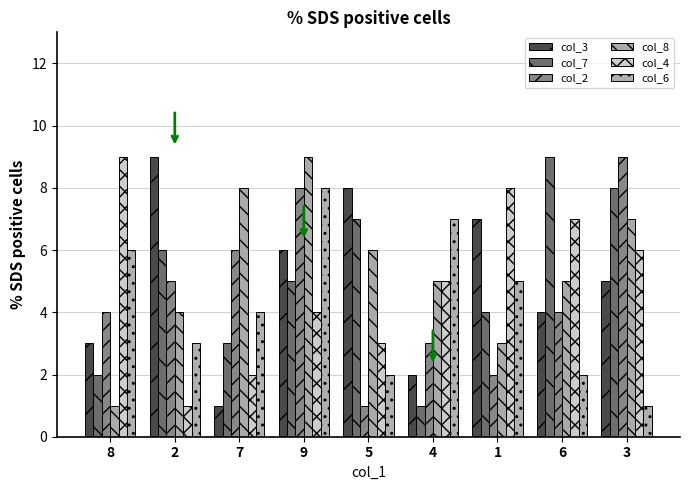

How many groups of bars are there?

9